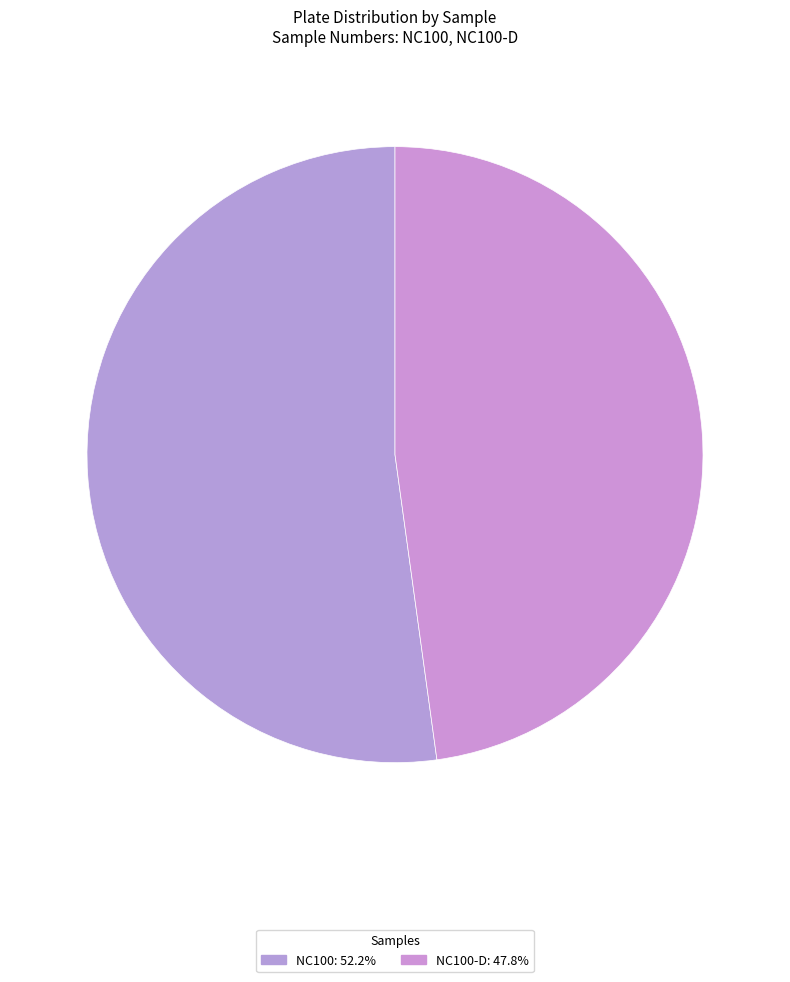

How many slices are in this pie chart?

2